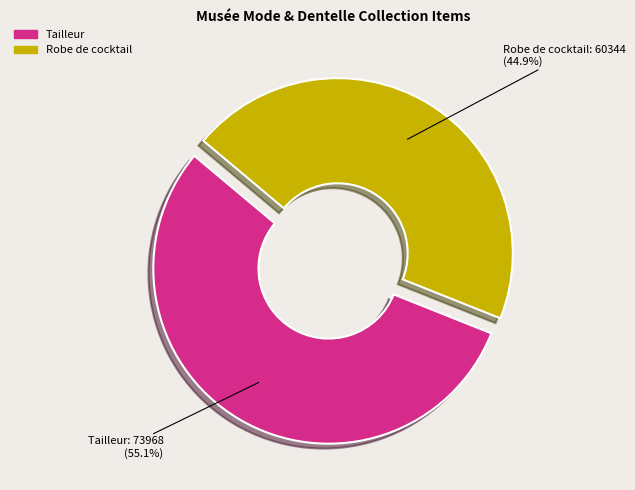

How many segments does this pie chart have?

2